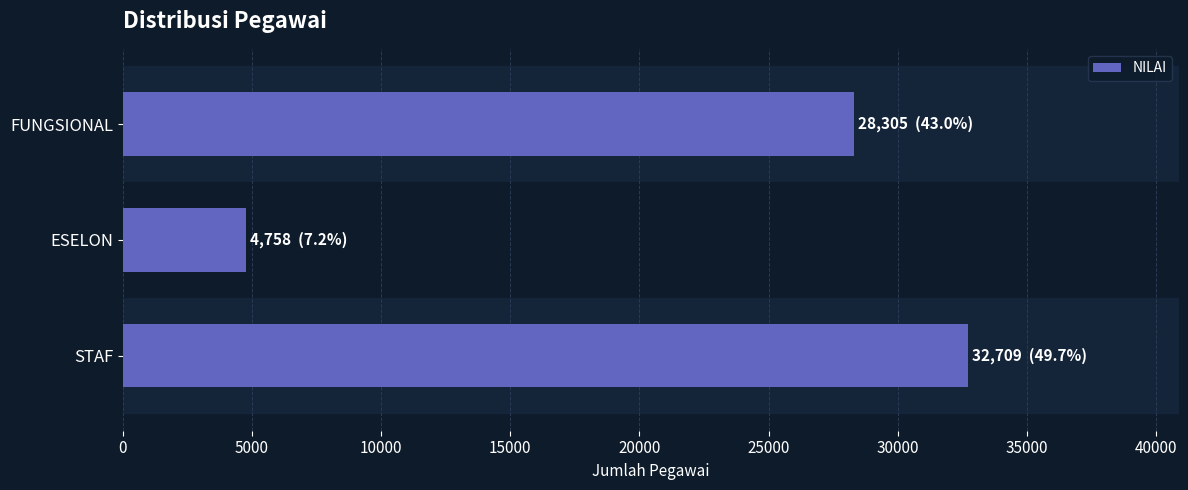

Rank the categories by value from lowest to highest.

ESELON, FUNGSIONAL, STAF